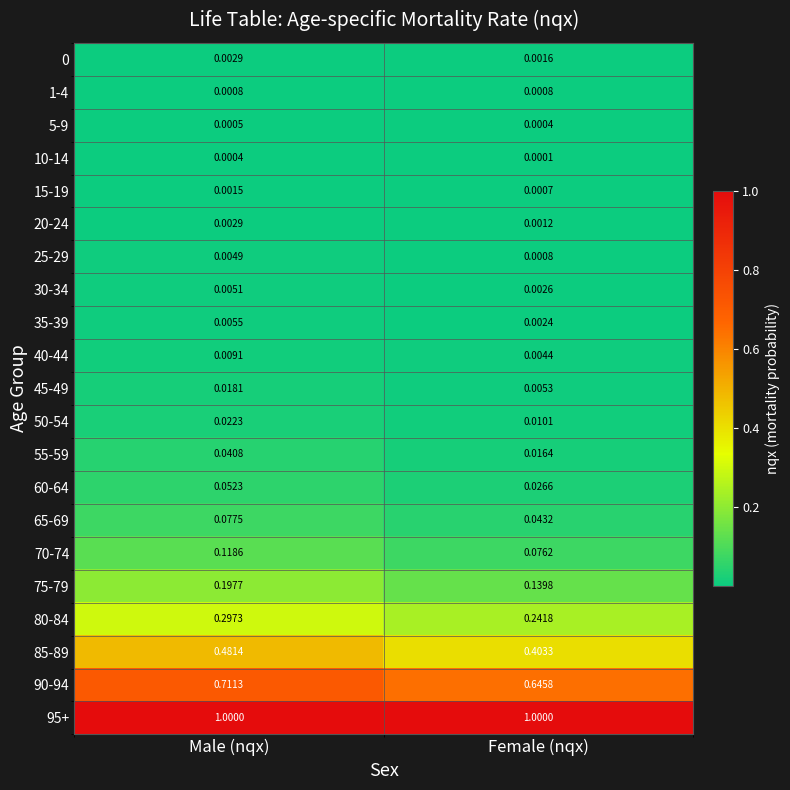

How many series are shown in this chart?

21